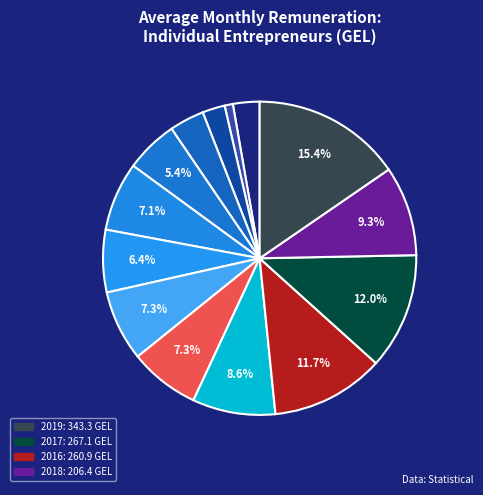

Which category has the smallest portion of the pie?

2007